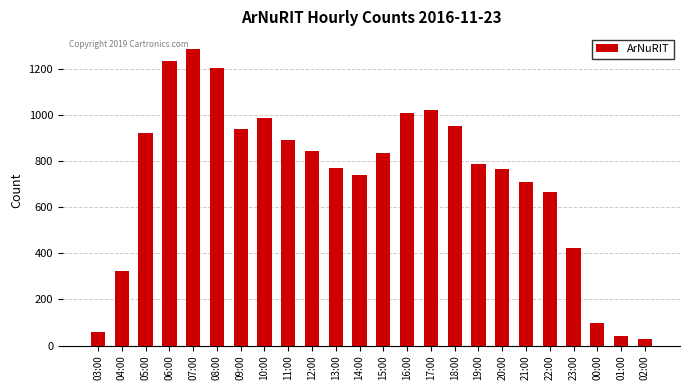

What is the sum of the values at 06:00 and 05:00?

2155